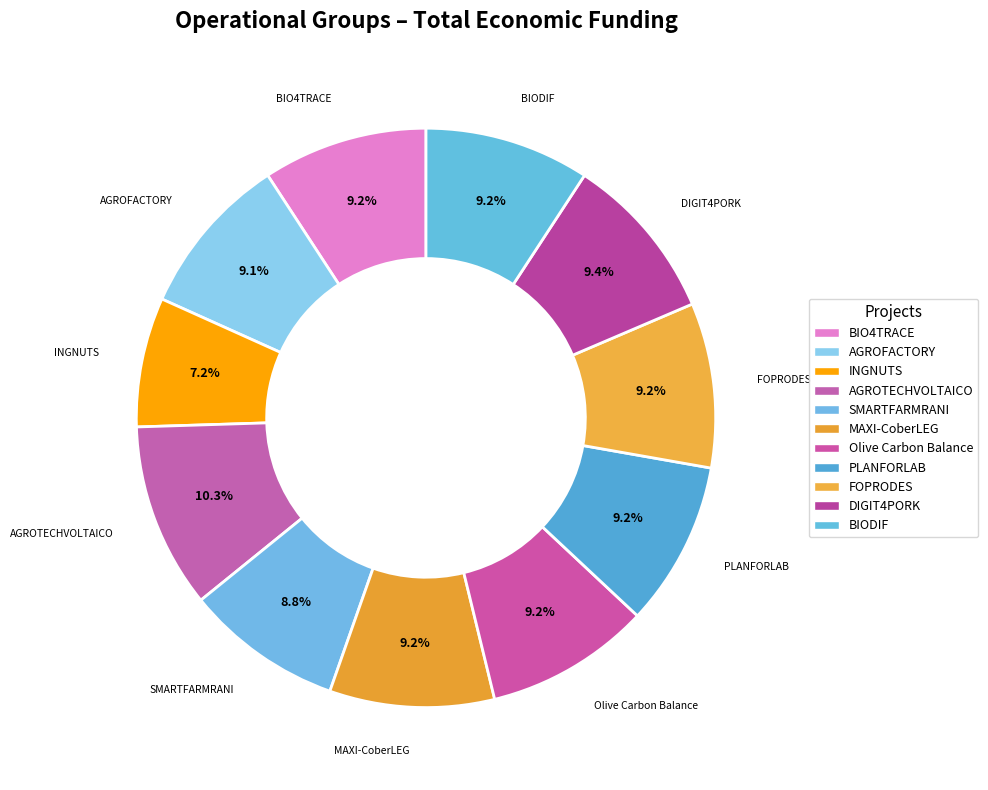

Count the number of slices in the pie.

11